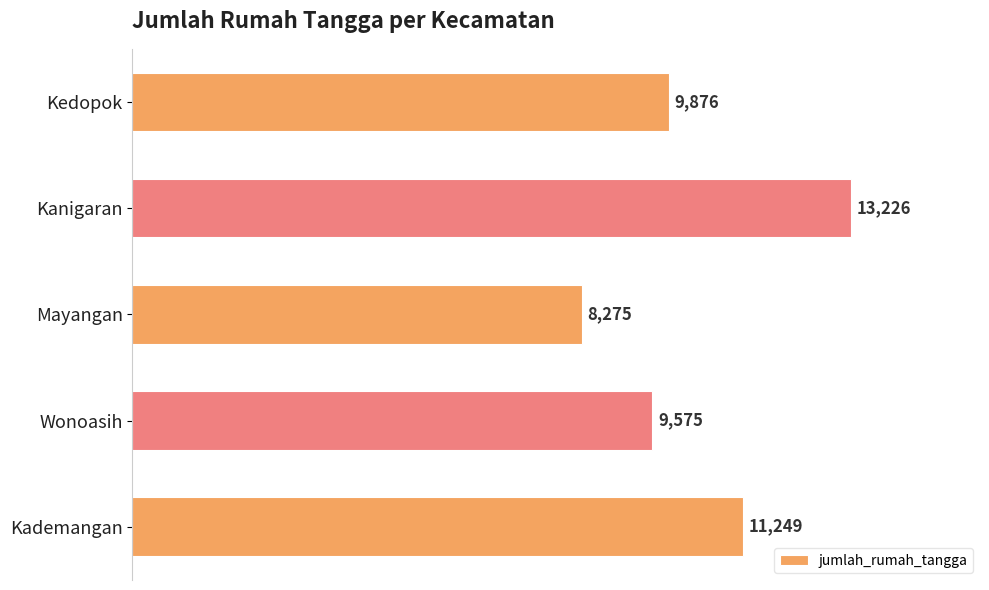

The chart shows a value of 11249 at Kademangan. True or false?

True